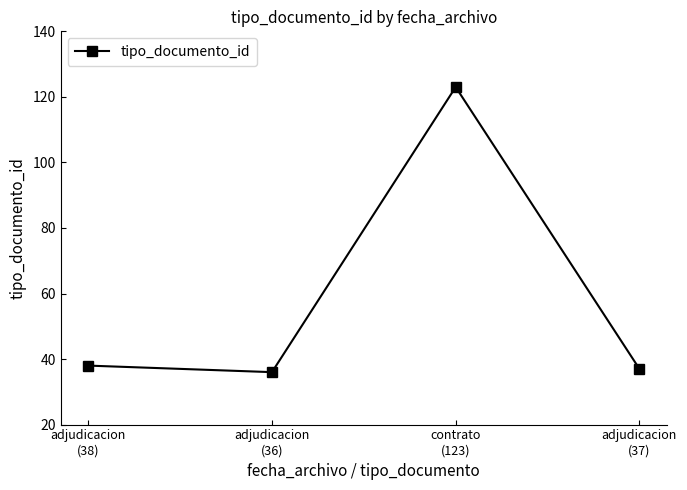

What is the difference between the maximum and minimum values?

87